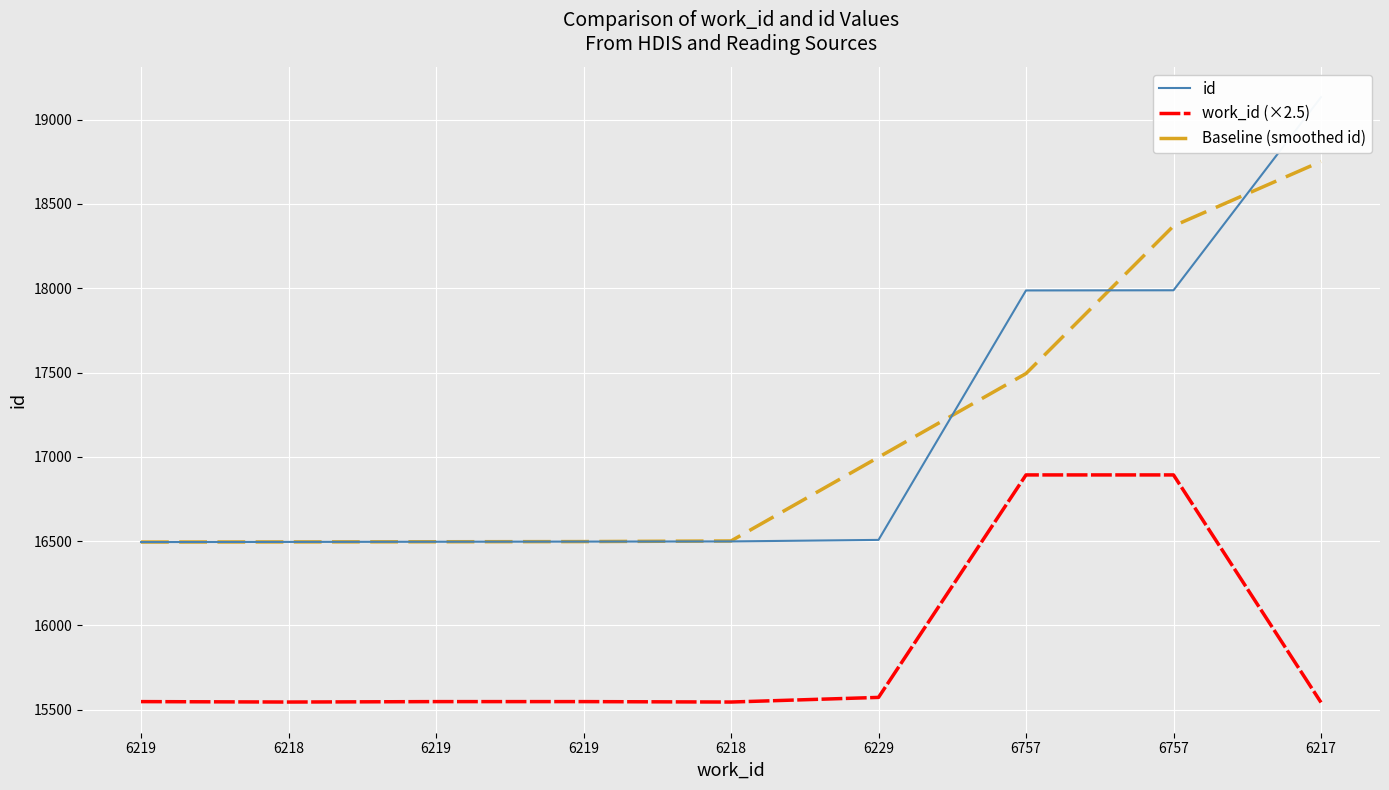

What is the average value of the id series?

17121.8